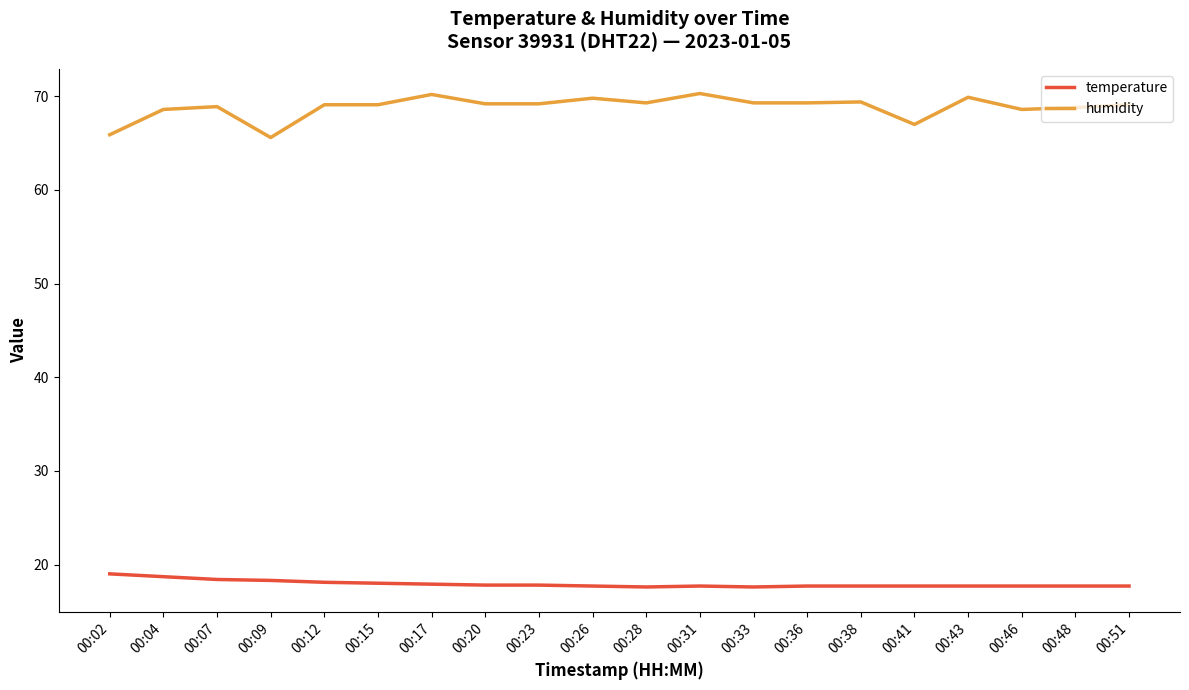

What is the maximum value for temperature?

19.0